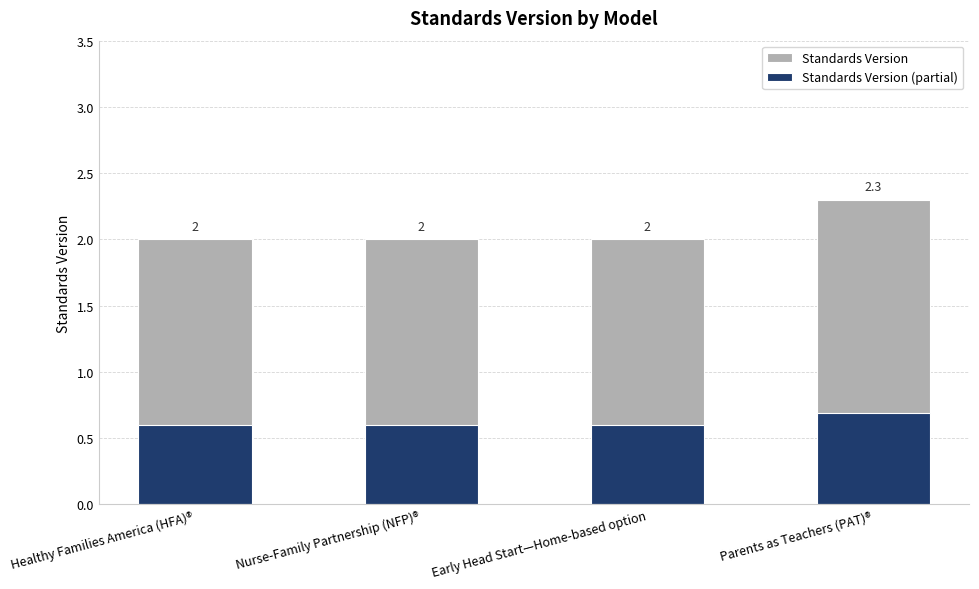

What is the value of the Standards Version (partial) bar at the 1st from the left?

0.6